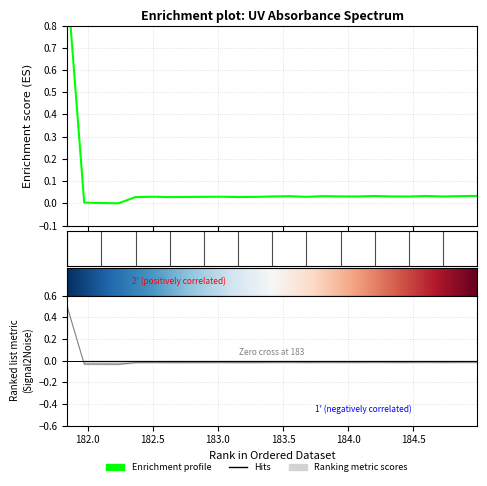

What is the label of the 25th point from the left?

184.9911297472